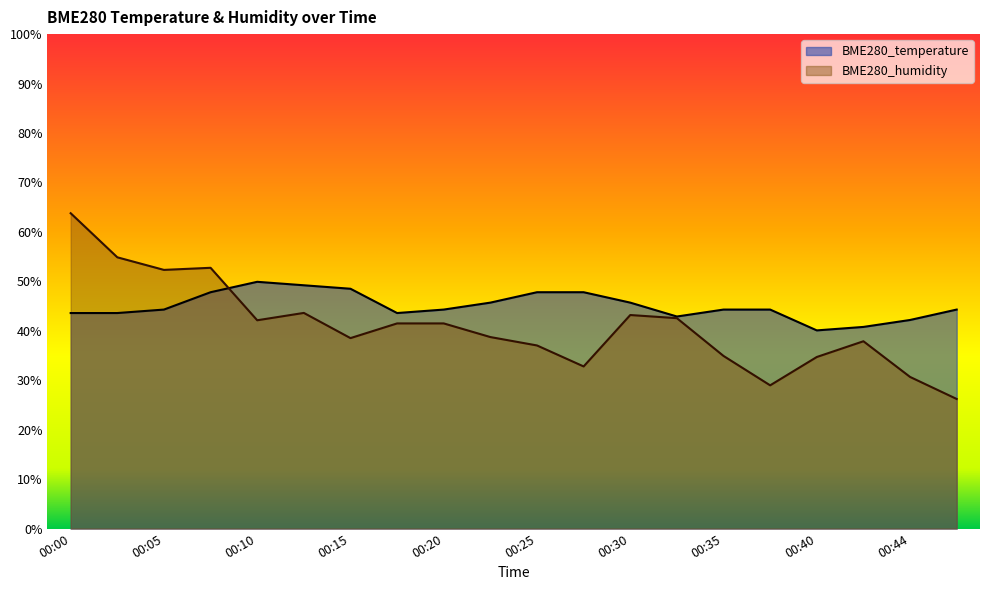

What is the minimum value for BME280_humidity?

26.2